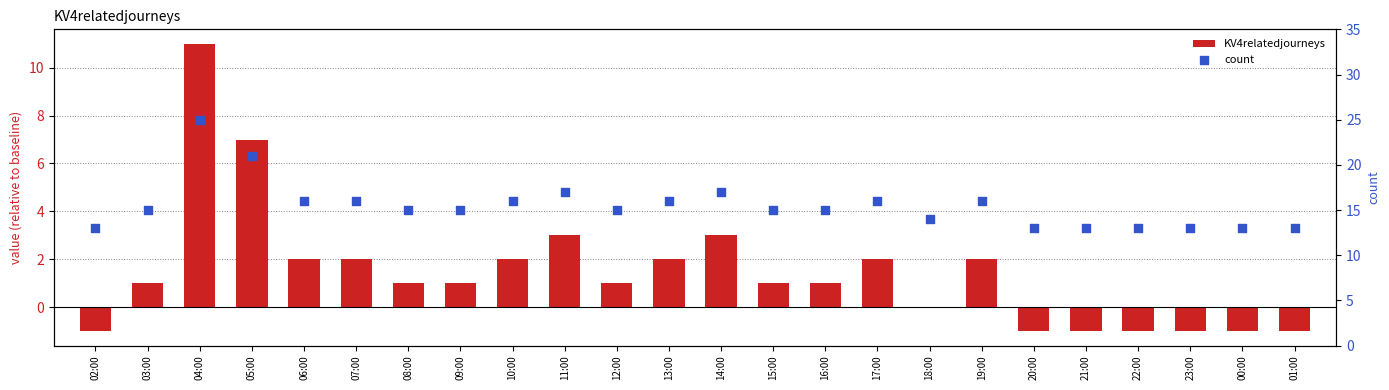

Which series reaches the maximum Y coordinate?

count